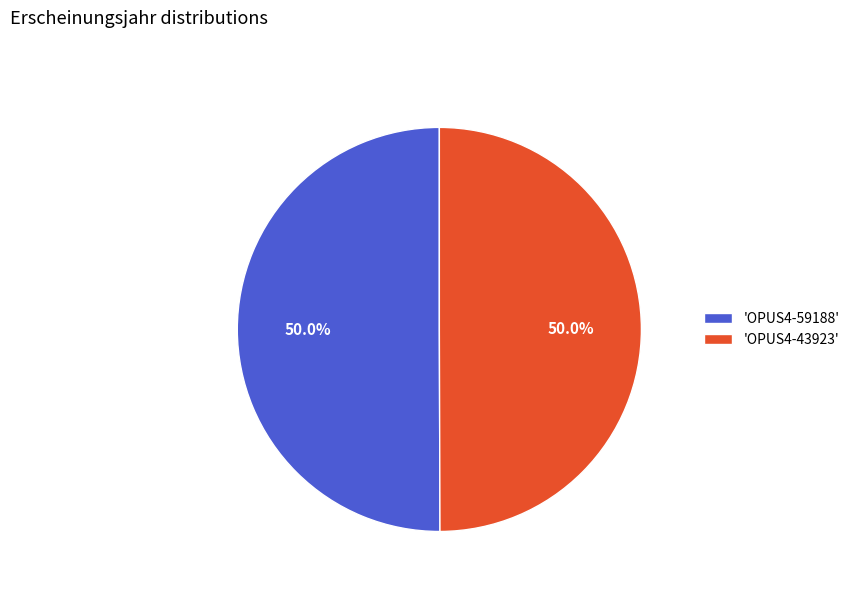

What percentage do 'OPUS4-43923' and 'OPUS4-59188' together represent?

100.0%